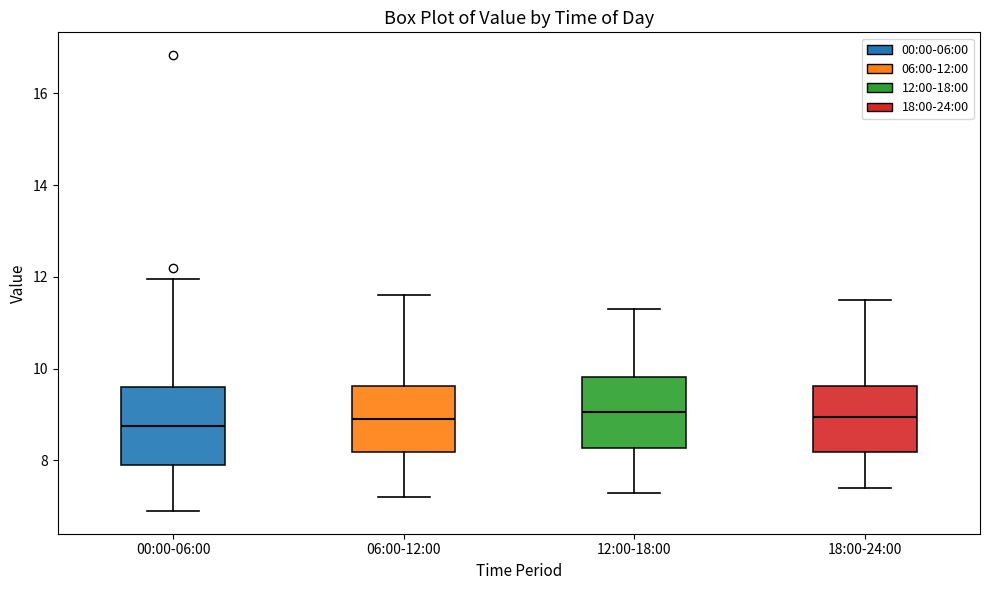

Reading left to right, transcribe this box plot: for each box, give where its median line is, the range the box spans, and where its two whiskers end, as read against the y-axis. The values are not printed on the chart, so give them approximately, as read against the axis.

00:00-06:00: median 8.8, box 7.8 to 9.6, whiskers 7.0 to 12.0
06:00-12:00: median 9.0, box 8.2 to 9.6, whiskers 7.2 to 11.6
12:00-18:00: median 9.0, box 8.2 to 9.8, whiskers 7.4 to 11.4
18:00-24:00: median 9.0, box 8.2 to 9.6, whiskers 7.4 to 11.6